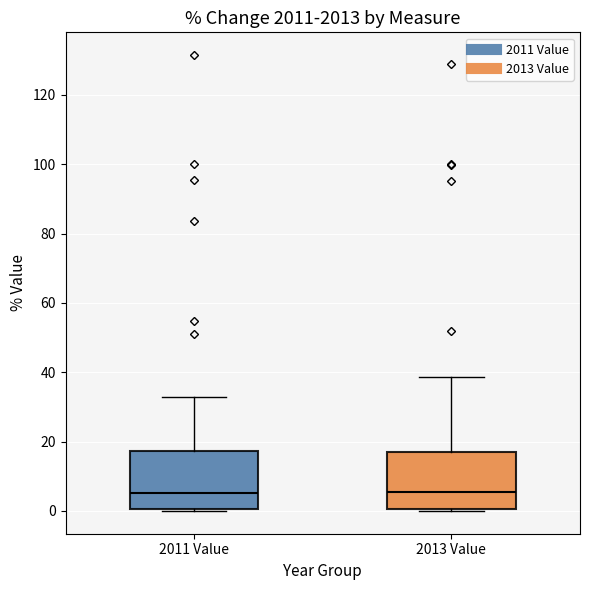

Reading left to right, read every box against the y-axis: the position of its median line, the range the box covers, and the ends of its whiskers. The values are not printed on the chart, so give them approximately, as read against the axis.

2011 Value: median 6, box 0 to 18, whiskers 0 to 32
2013 Value: median 6, box 0 to 18, whiskers 0 (just below the box's lower edge) to 38